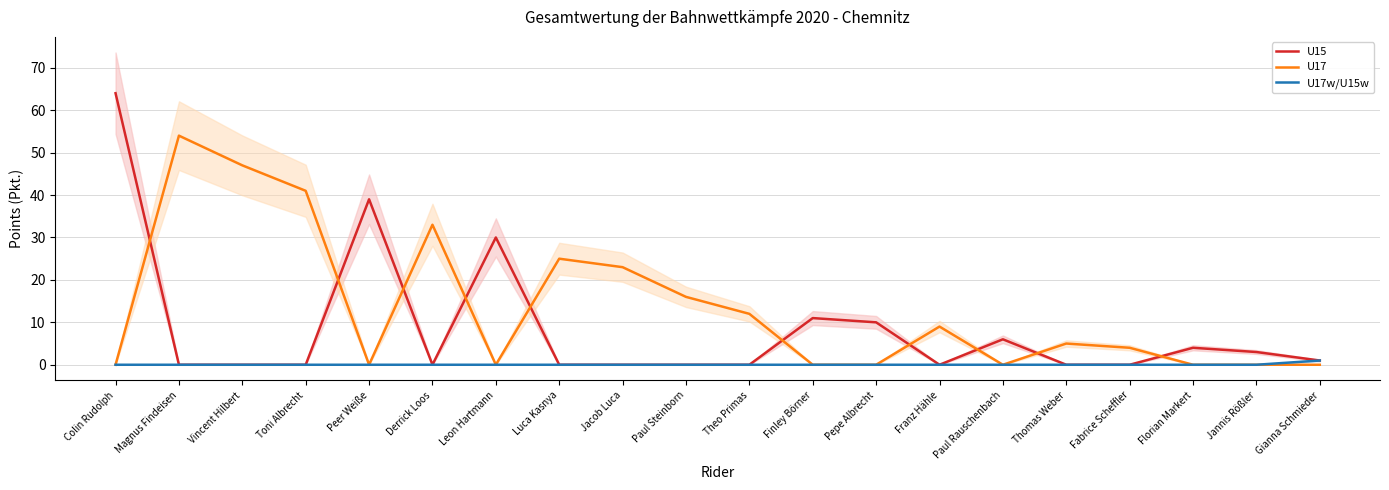

How many values in U17 are above zero?

11